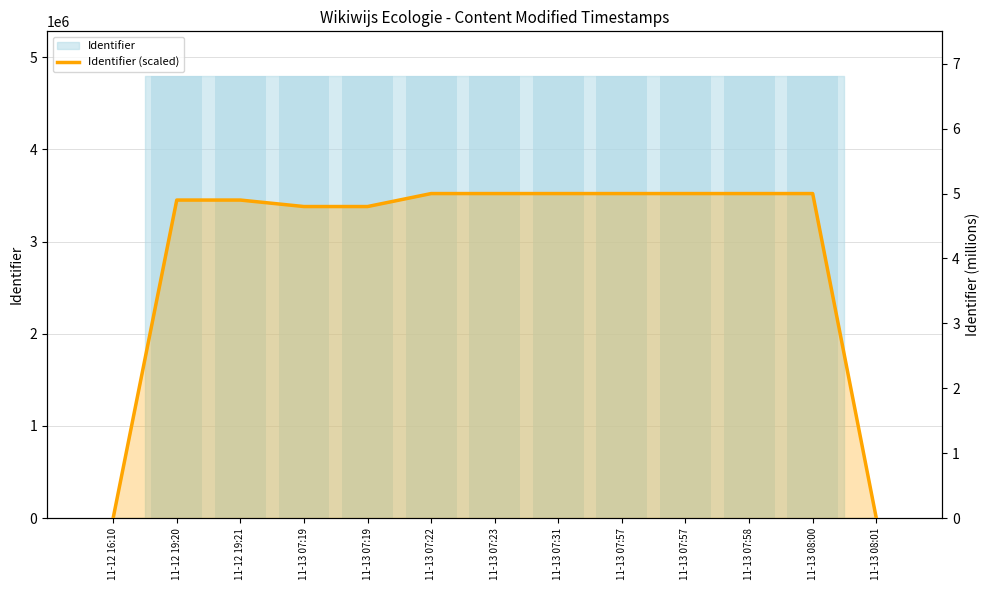

Reading left to right, what are all the values shown in this chart?

11-12 16:10=0.0	11-12 19:20=4.9	11-12 19:21=4.9	11-13 07:19=4.8	11-13 07:19=4.8	11-13 07:22=5.0	11-13 07:23=5.0	11-13 07:31=5.0	11-13 07:57=5.0	11-13 07:57=5.0	11-13 07:58=5.0	11-13 08:00=5.0	11-13 08:01=0.0